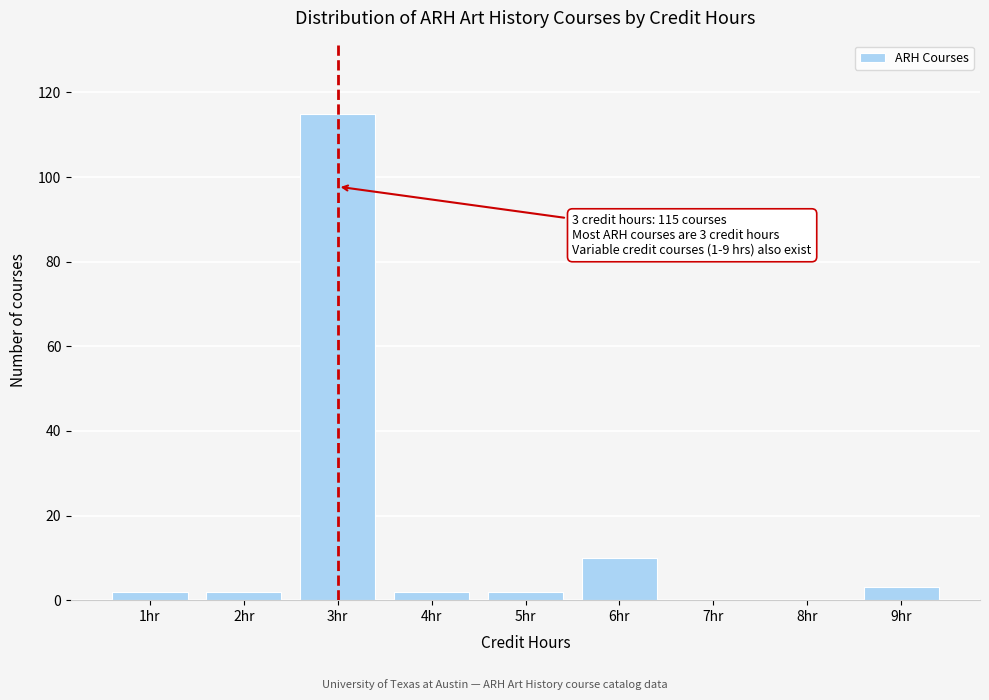

Over which range of the x-axis is the bar tallest?

2.5 to 3.5